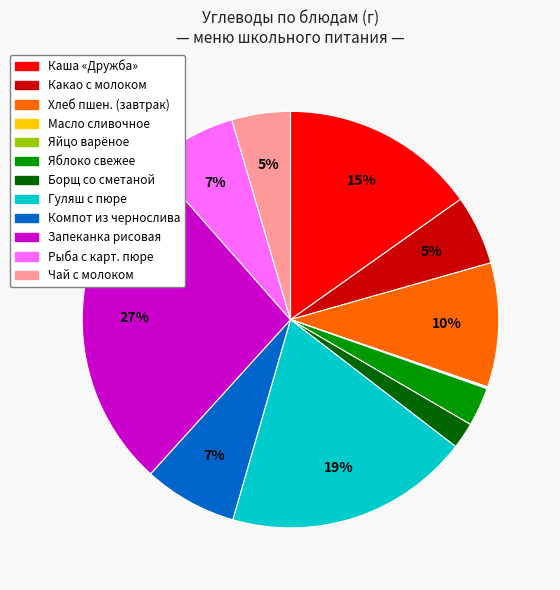

To the nearest percent, what is the difference between the largest and smallest slice percentages?

27%